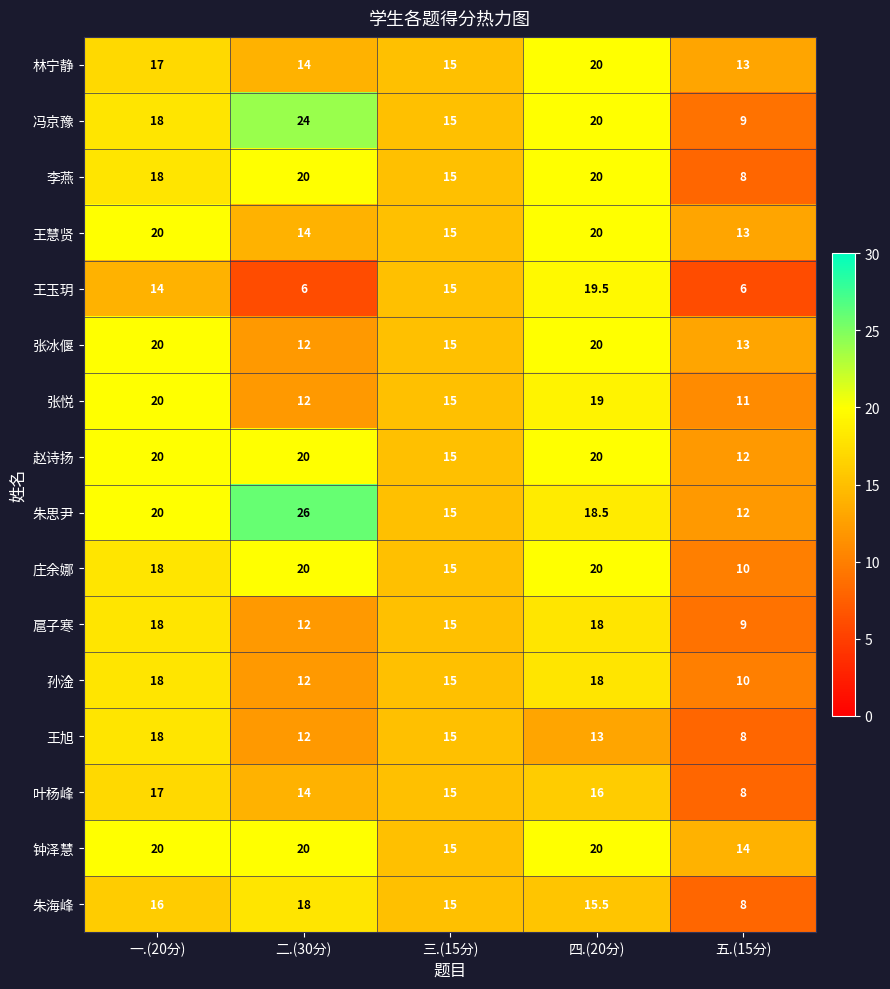

Which series has the largest total across all categories?

朱思尹